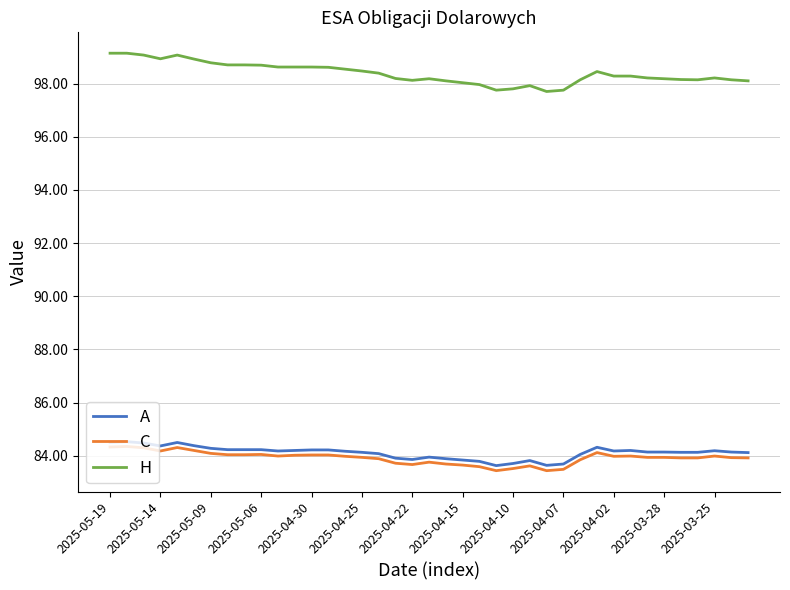

Count the number of categories in the chart.

39